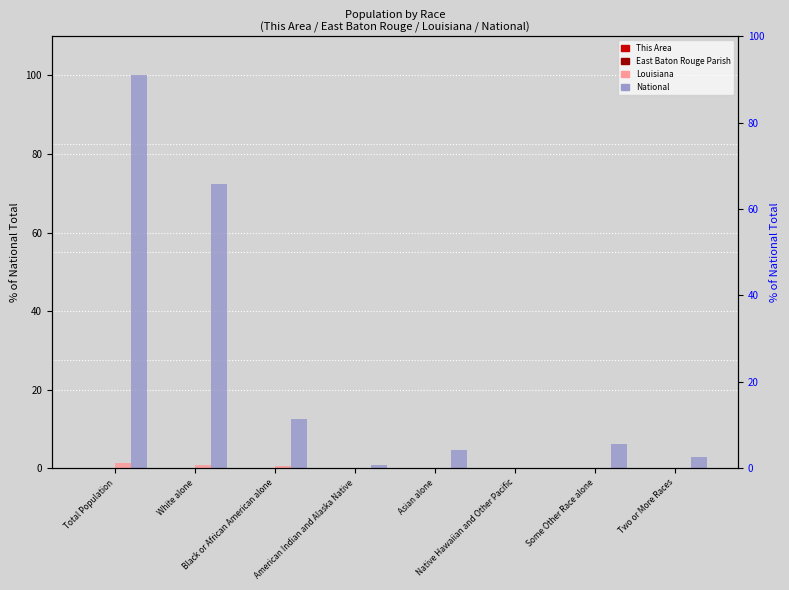

Between Native Hawaiian and Other Pacific and Some Other Race alone, which series saw the biggest shift?

National